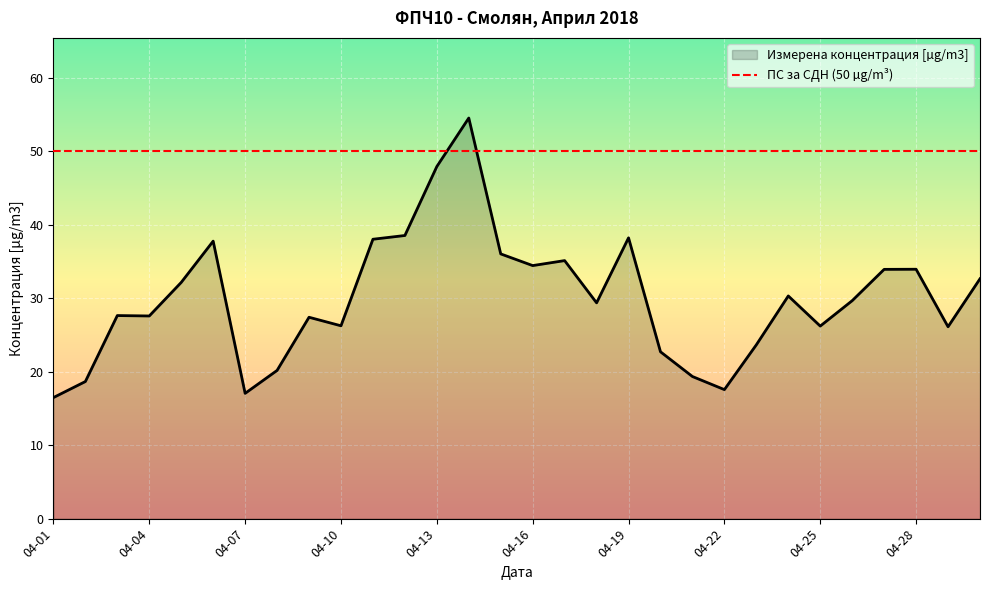

The Измерена концентрация [µg/m3] series shows 20.0 at 04-13. True or false?

False